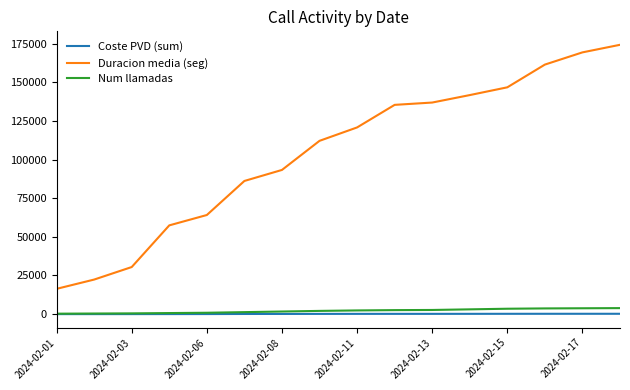

Which series has the largest range (max minus min)?

Duracion media (seg)